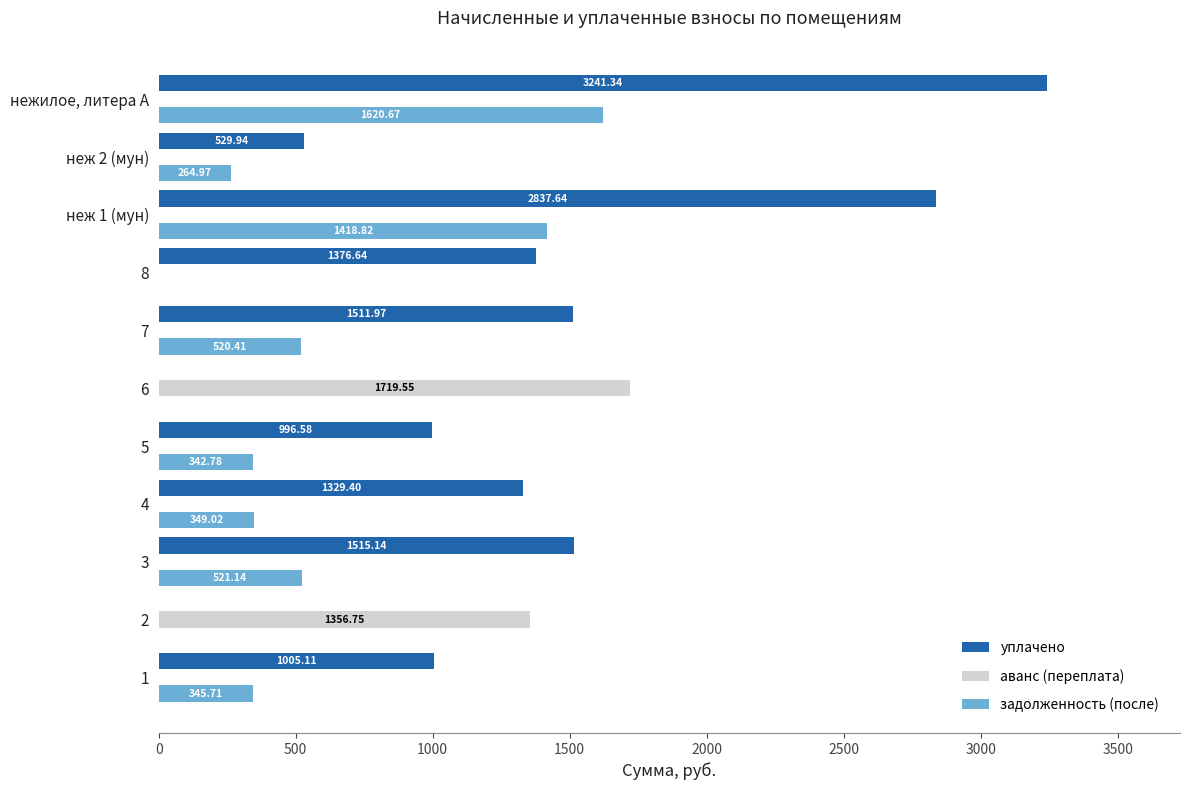

What is the sum of all аванс (переплата) values?

3076.3